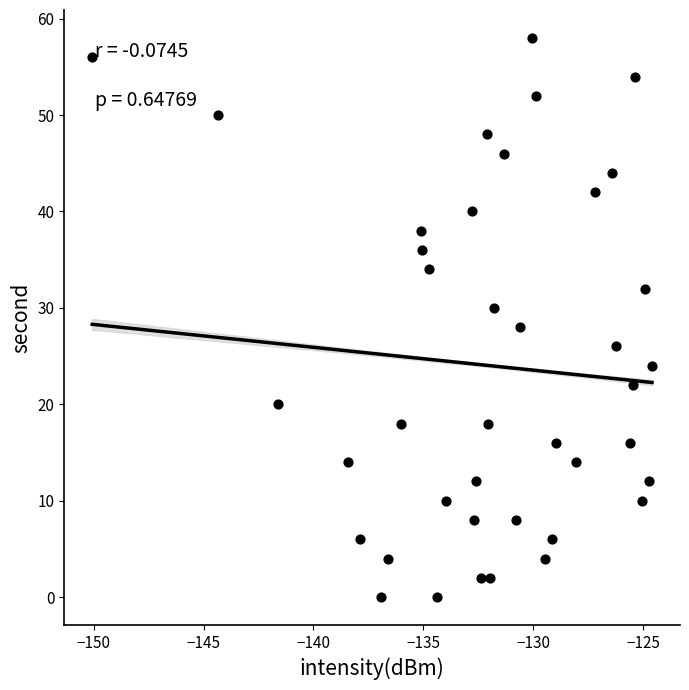

What is the range of Y values (max minus min)?

58